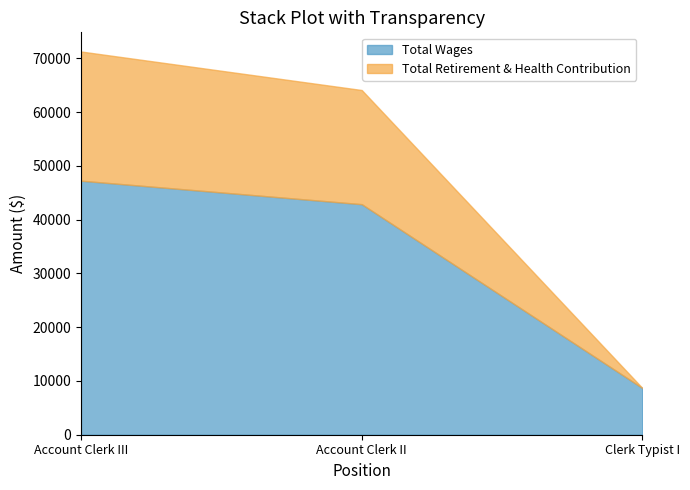

Reading left to right, transcribe the values for Total Wages.

Account Clerk III=47258	Account Clerk II=42890	Clerk Typist I=8682